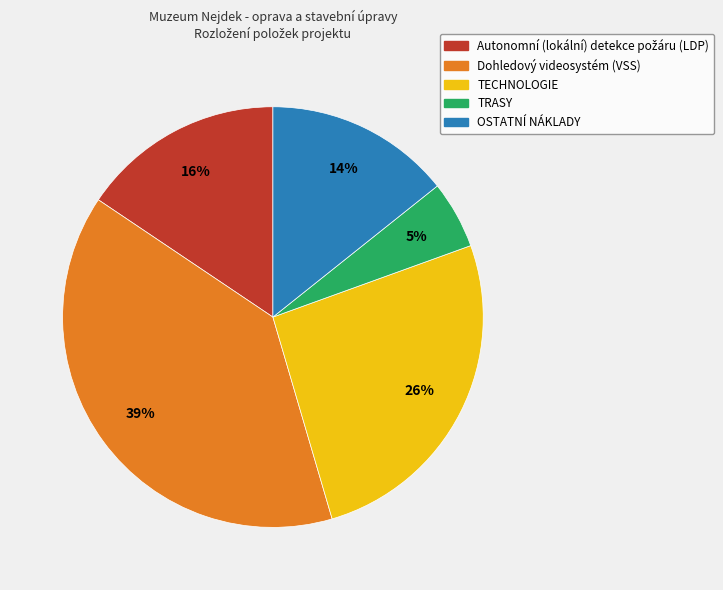

Is there a majority slice in this chart?

No